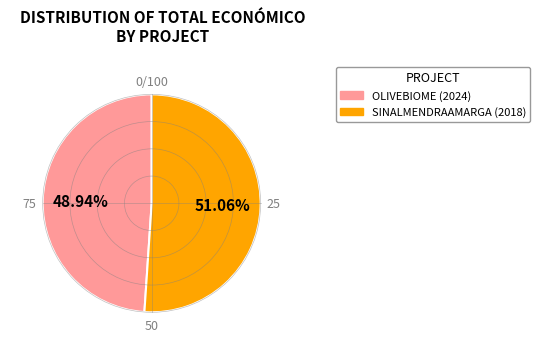

Is there any slice that represents more than half of the pie?

Yes